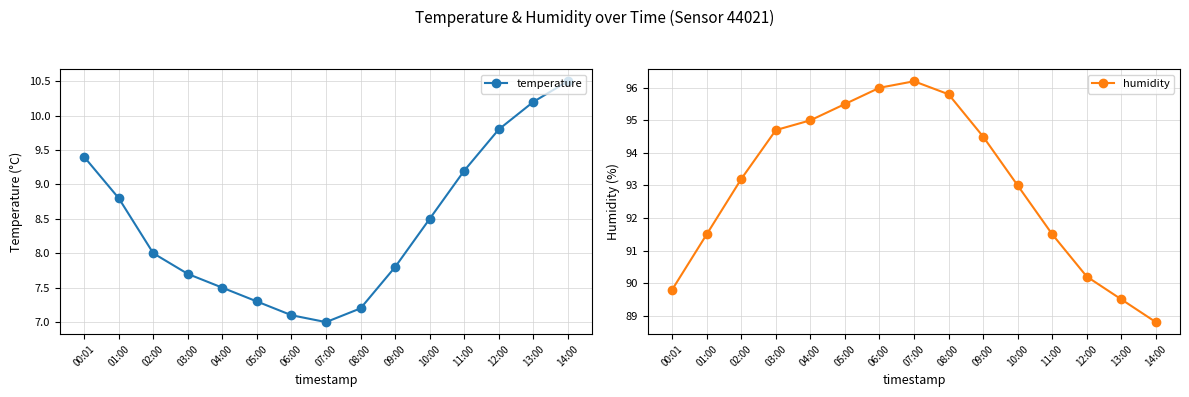

What is the sum of all temperature values?

126.0